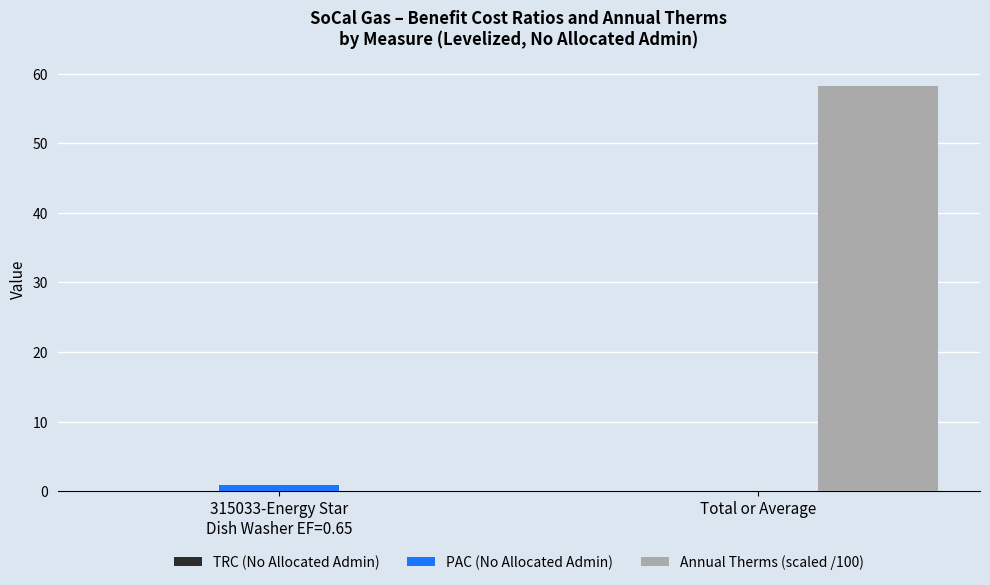

At which category is the sum across all series the highest?

Total or Average